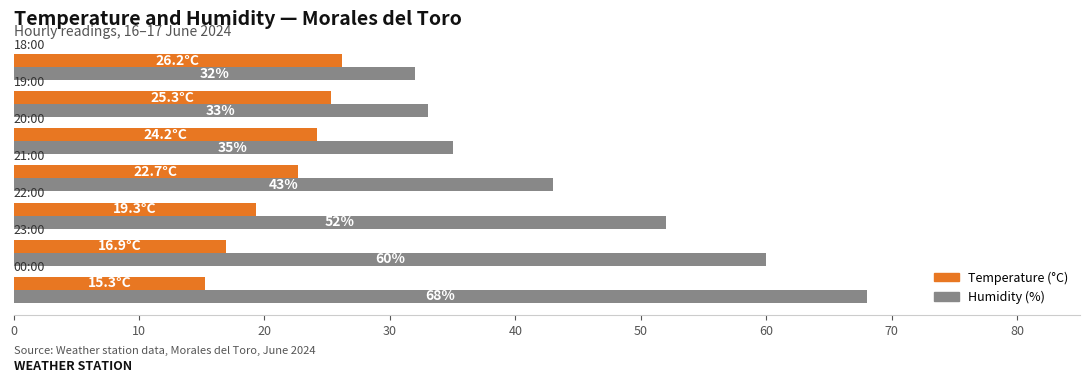

What is the difference between the maximum and minimum values in the Humidity (%) series?

36.0